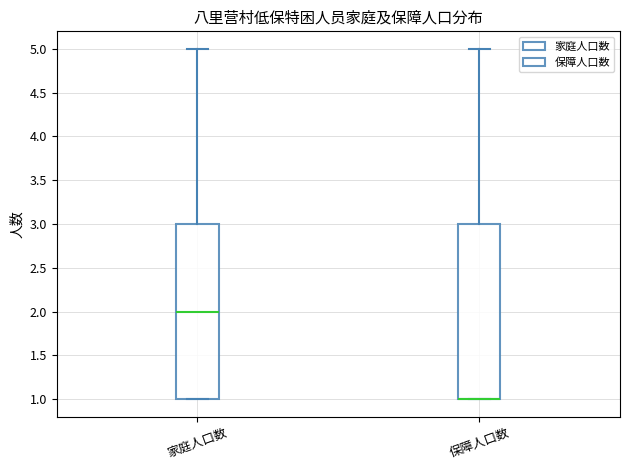

Where is the upper edge of the box for 家庭人口数 on the y-axis? The values are not printed on the chart, so give them approximately, as read against the axis.

3